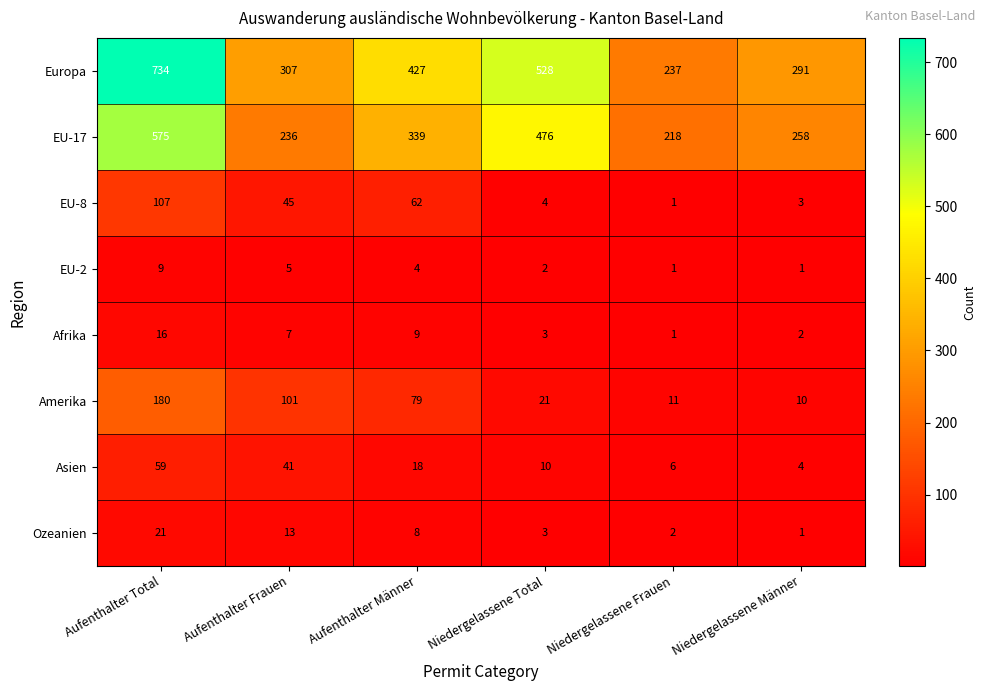

How many data points in Amerika are less than 79?

3